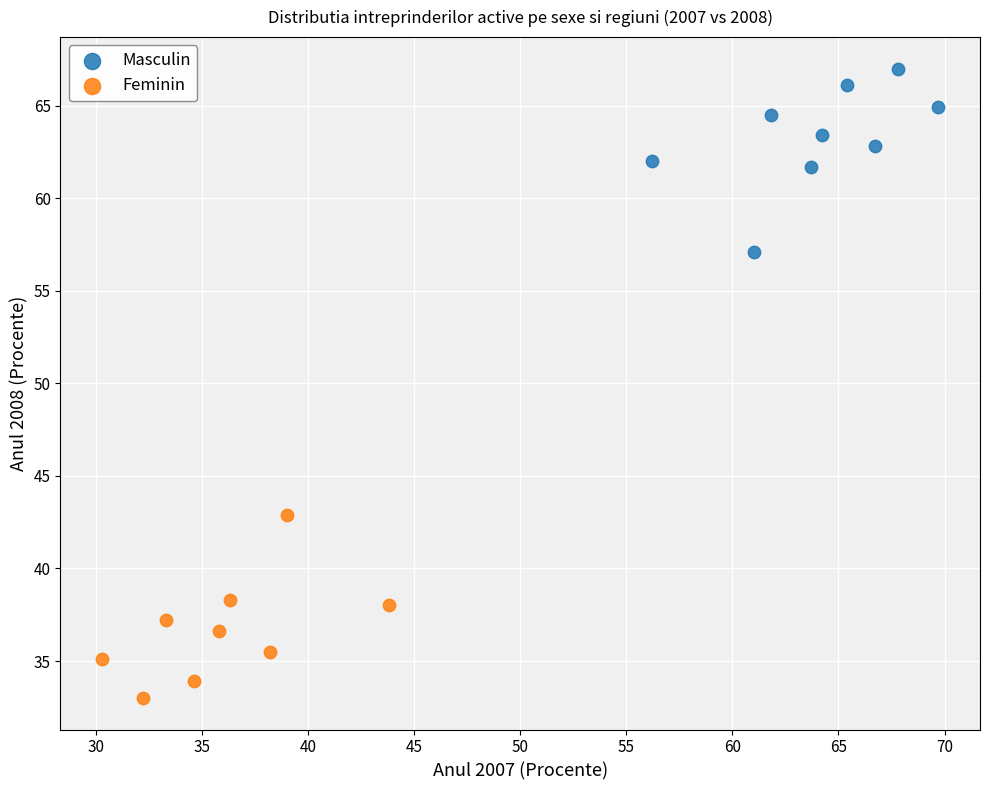

Which series reaches the maximum Y coordinate?

Masculin